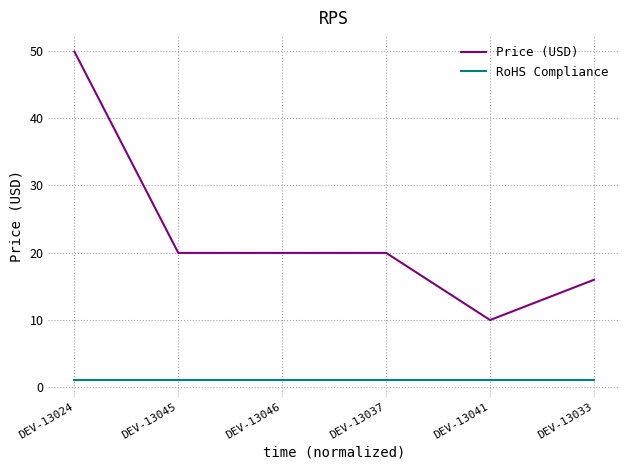

What are all the series names shown in the legend?

Price (USD), RoHS Compliance